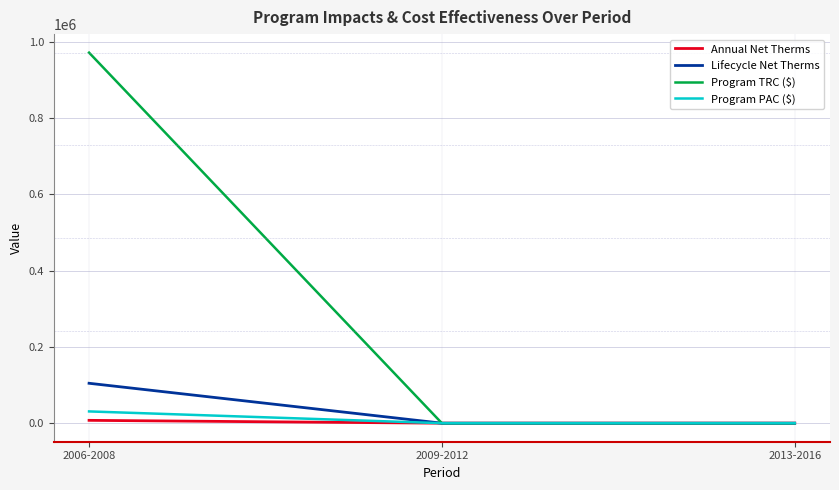

Does the chart have visible grid lines?

Yes